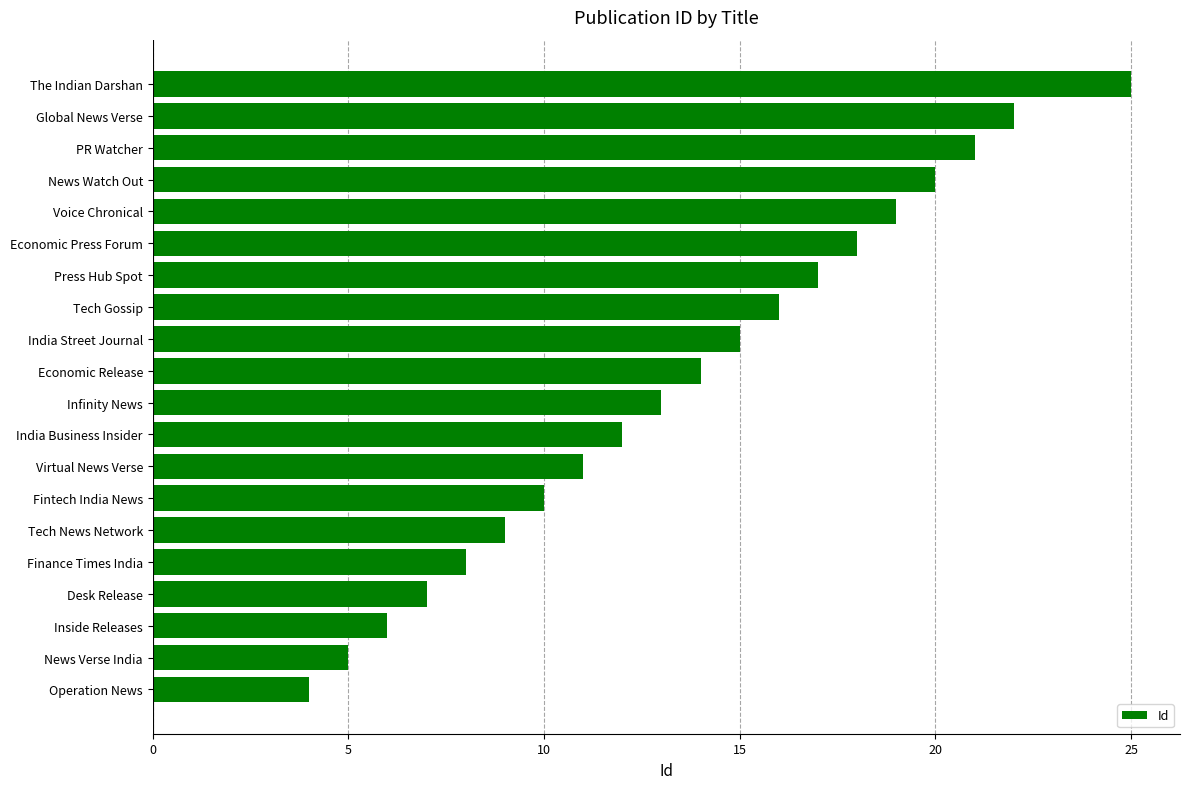

What value does the data have at Fintech India News?

10